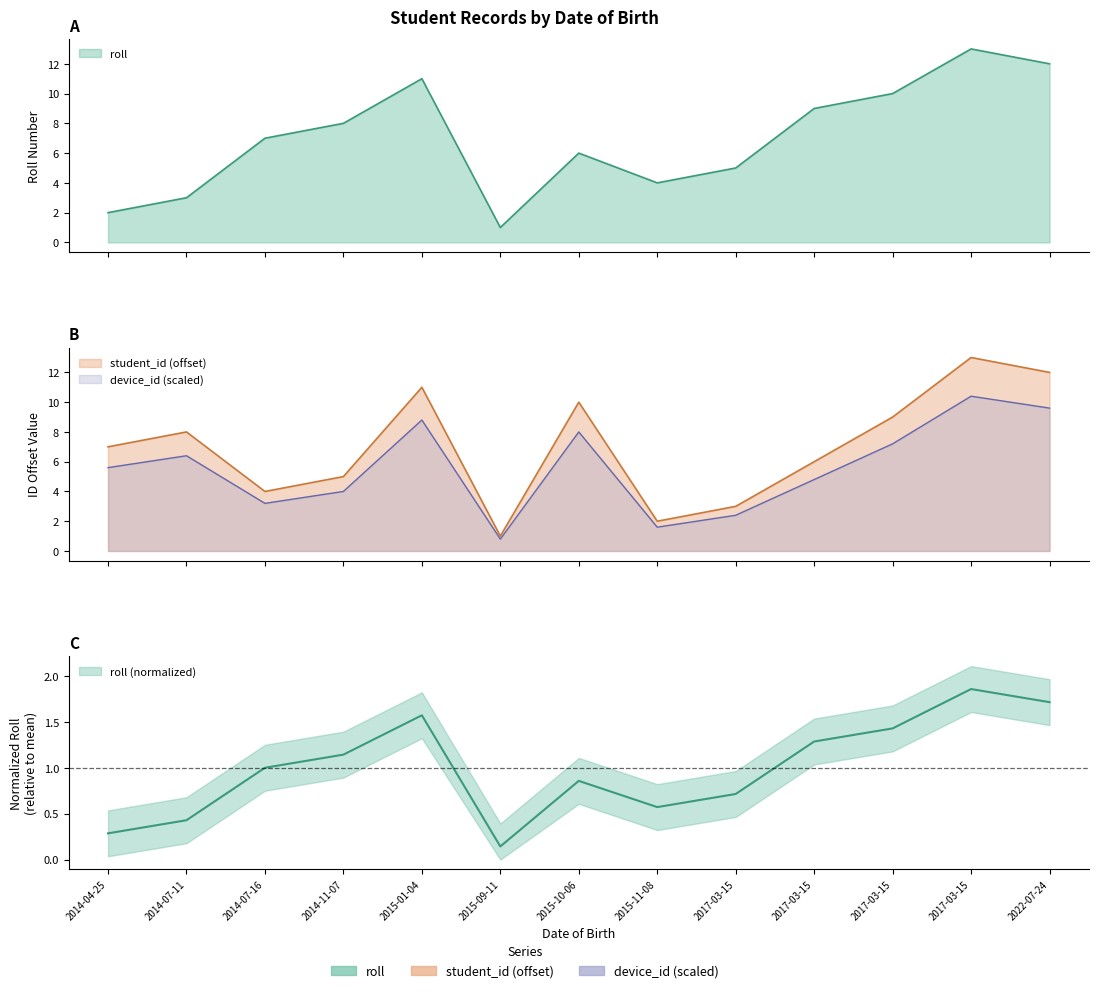

At which label is roll closest to 7?

2014-07-16